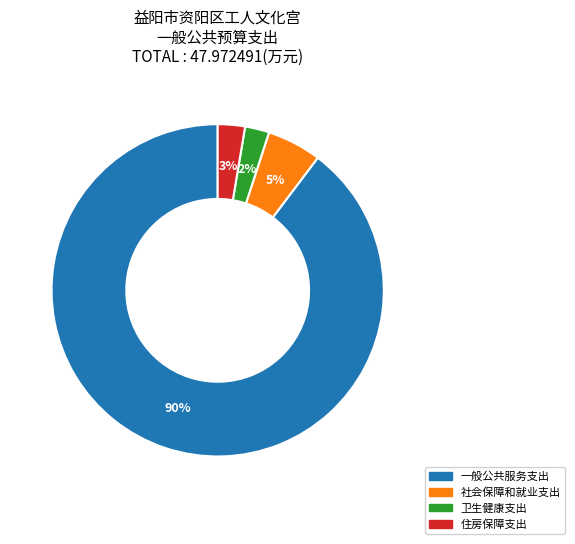

Combined, do 社会保障和就业支出 and 住房保障支出 account for over 50%?

No